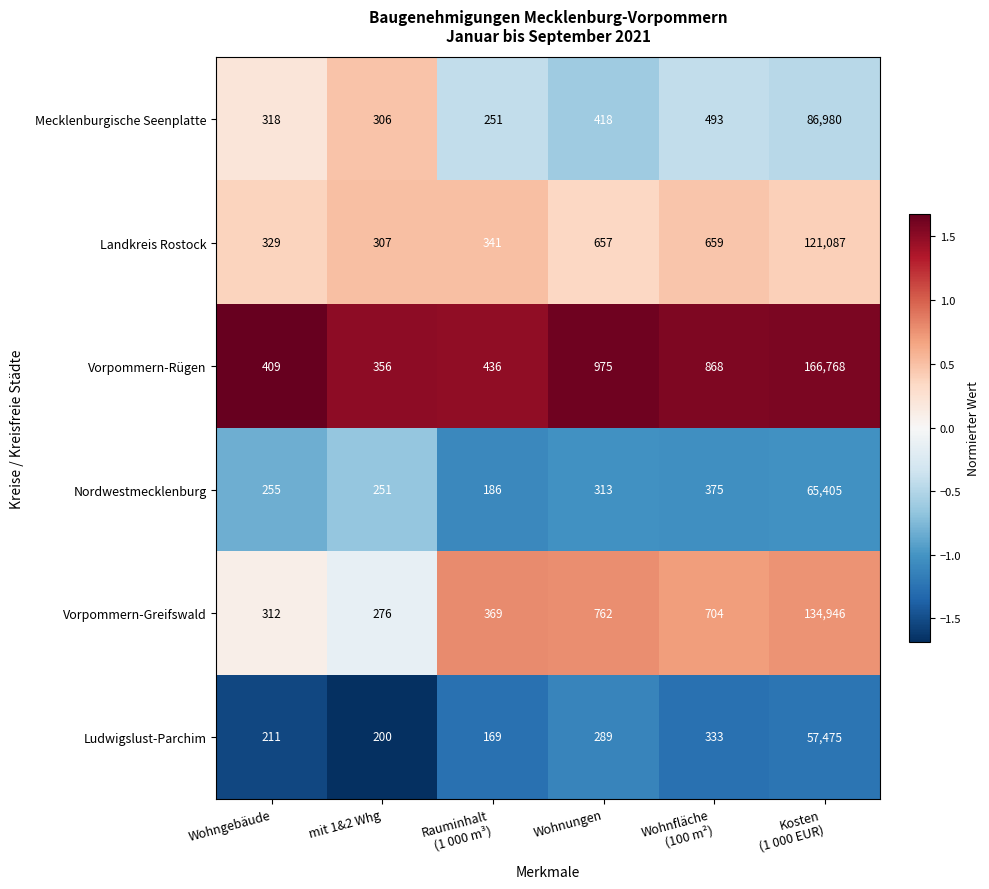

Read the Landkreis Rostock value at Wohnungen, to the nearest 100.

700